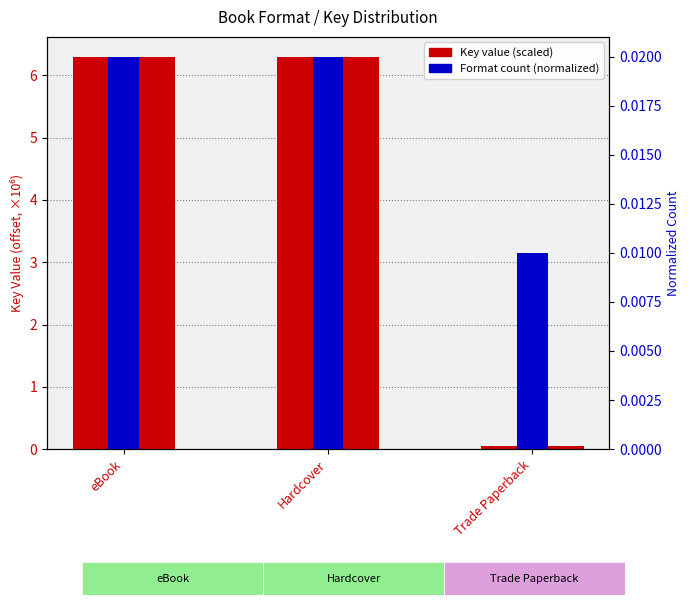

How many bars are there in total?

6